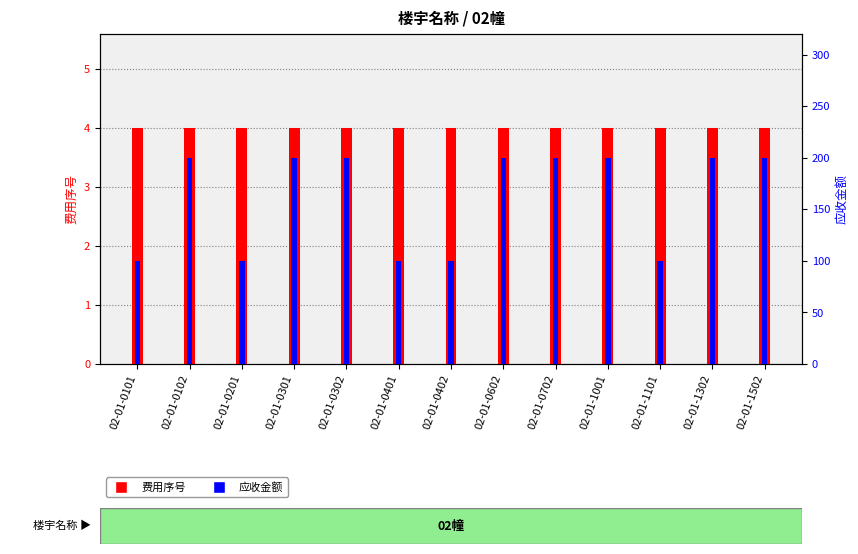

Reading left to right, extract all data points from this chart.

费用序号: 4	4	4	4	4	4	4	4	4	4	4	4	4
应收金额: 100	200	100	200	200	100	100	200	200	200	100	200	200